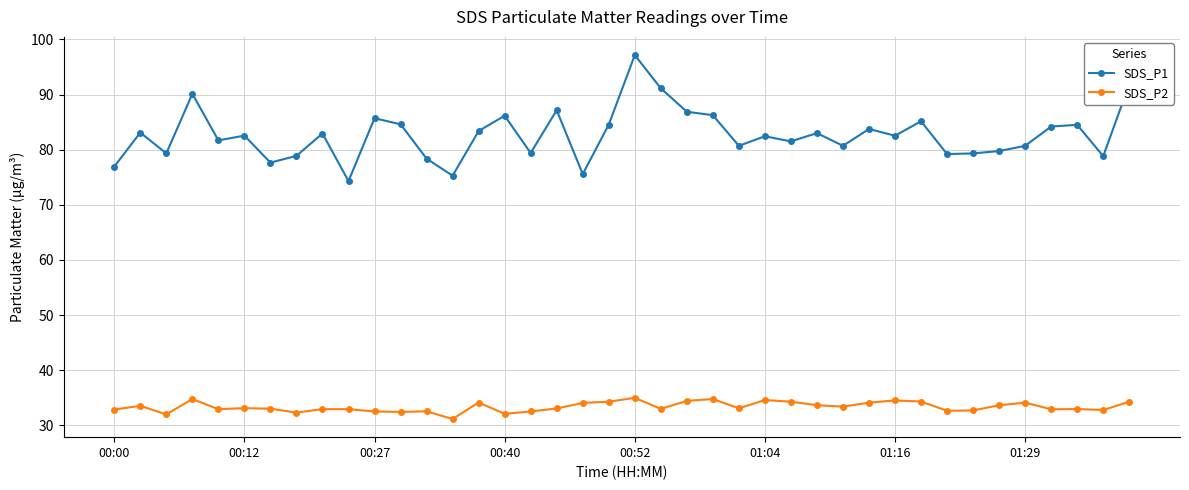

True or false: SDS_P2 and SDS_P1 intersect in this chart.

False